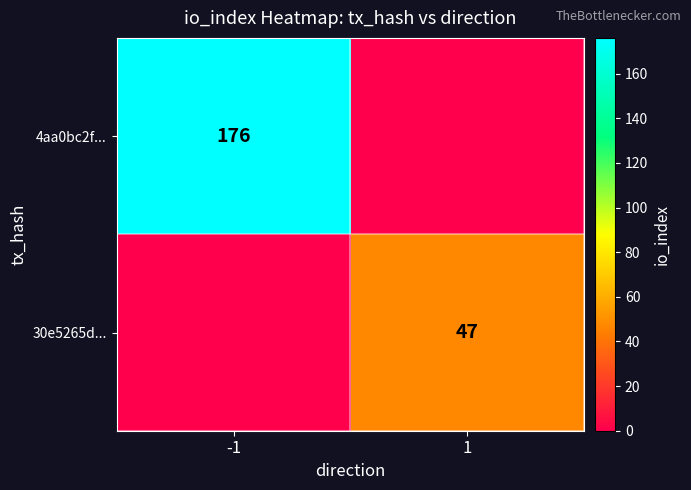

Count the number of categories in the chart.

2